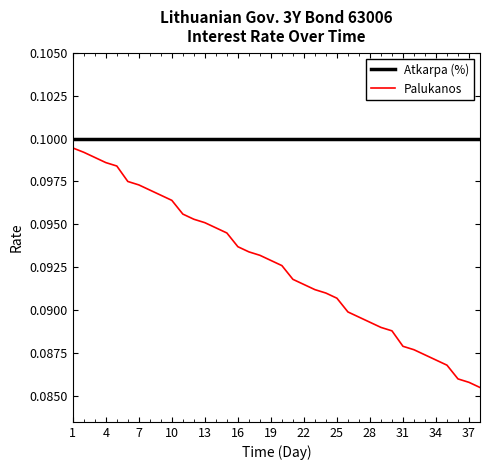

Which series has the widest spread of values?

Palukanos